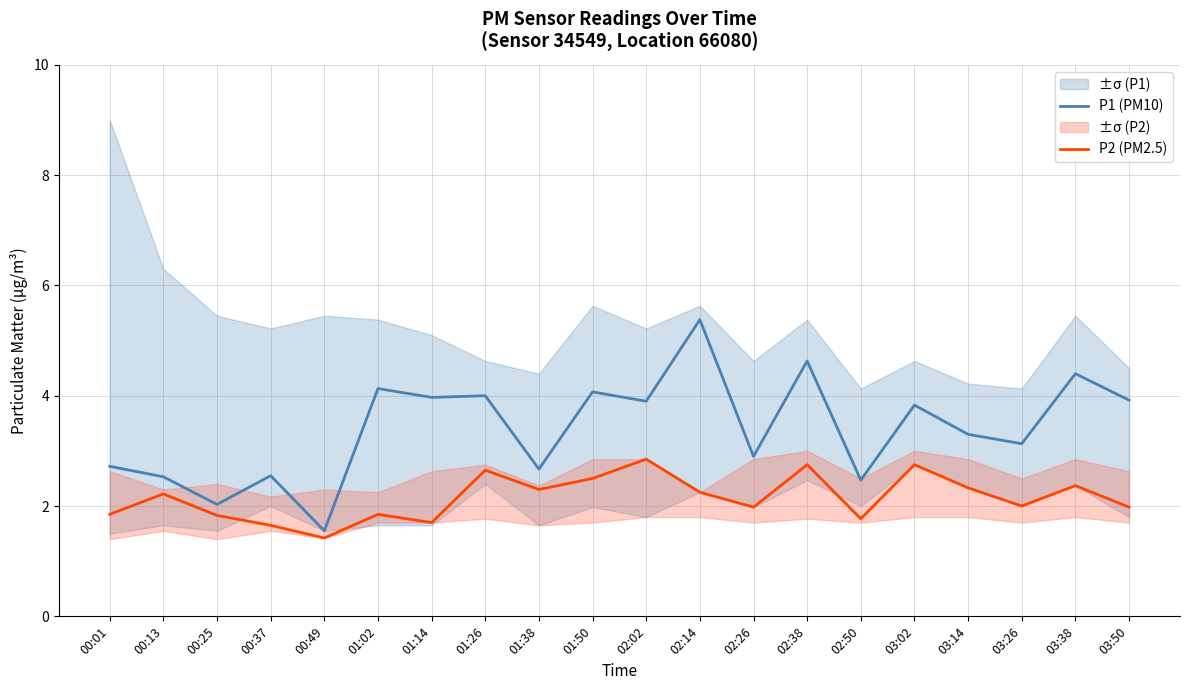

At which label does P2 (PM2.5) first exceed 2?

00:13